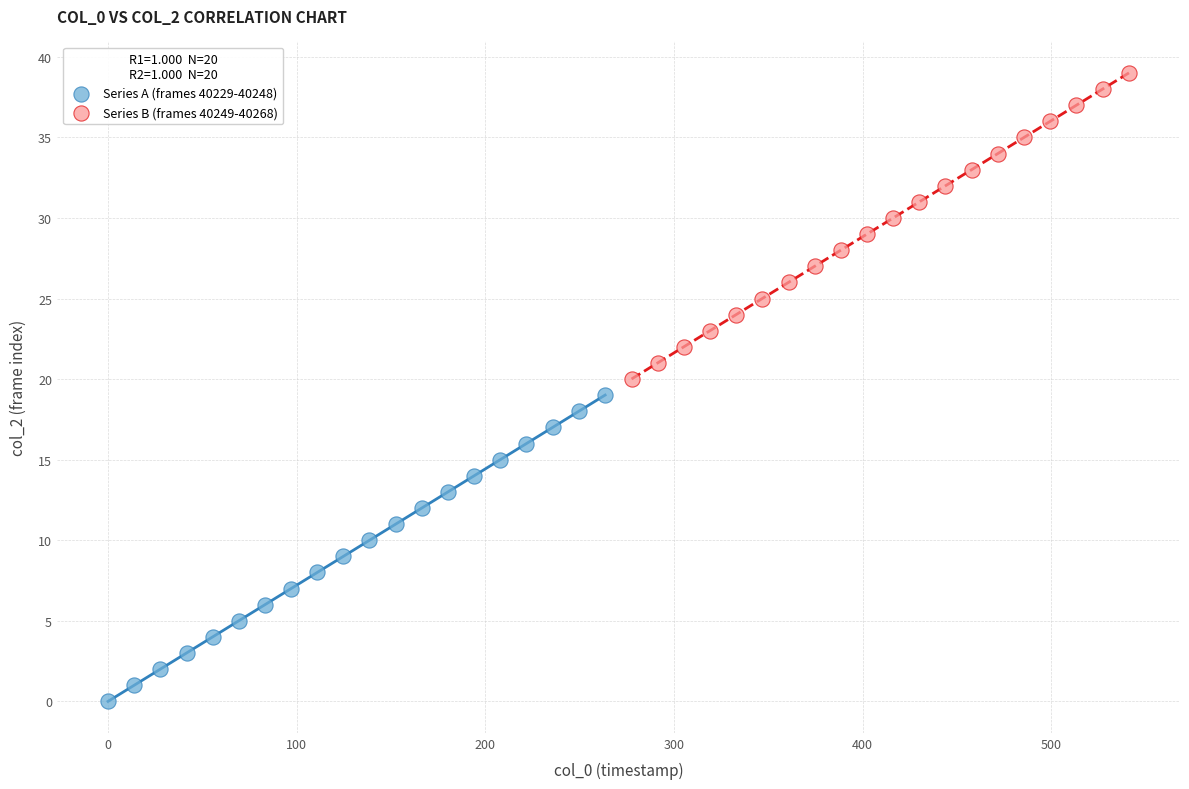

Which series reaches the minimum Y coordinate?

Series A (frames 40229-40248)